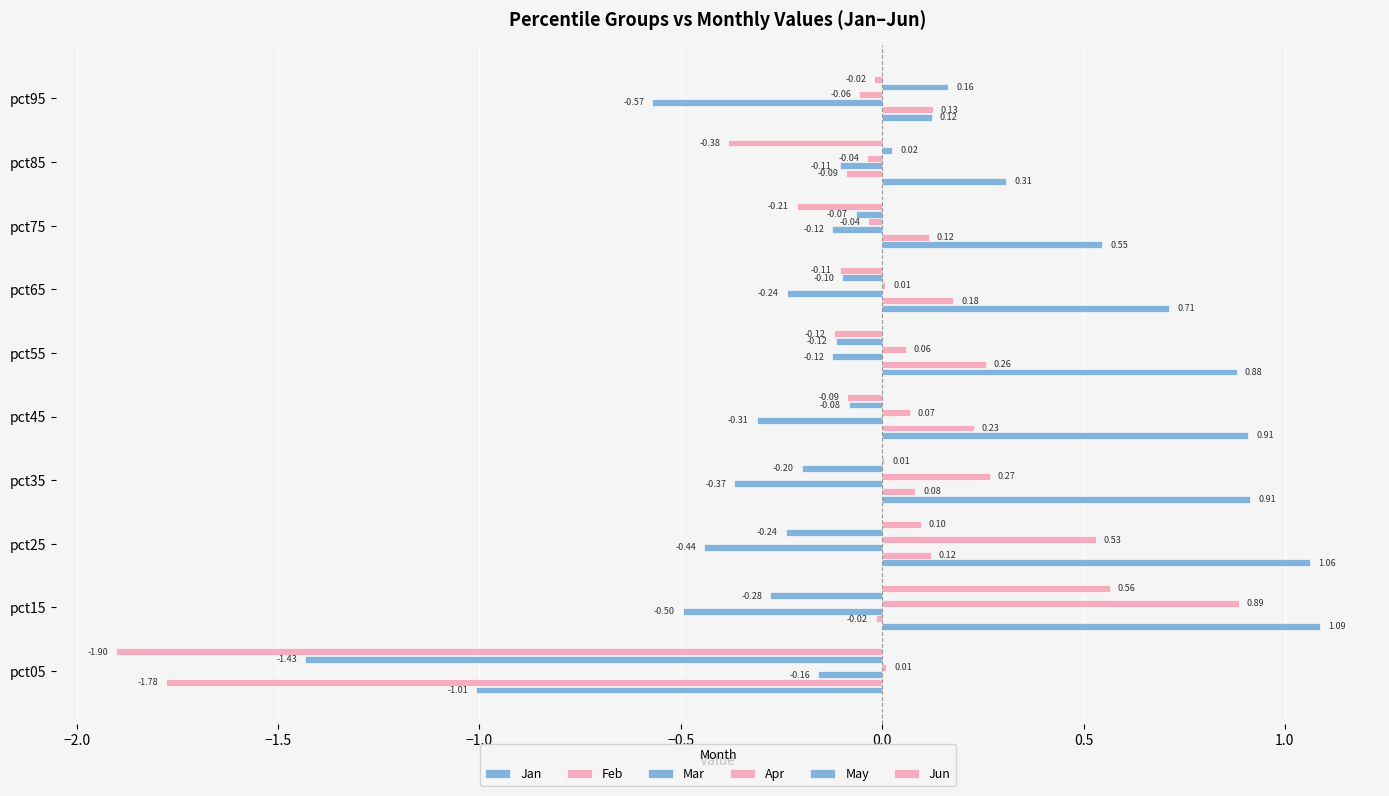

How many positive values does the May series have?

2